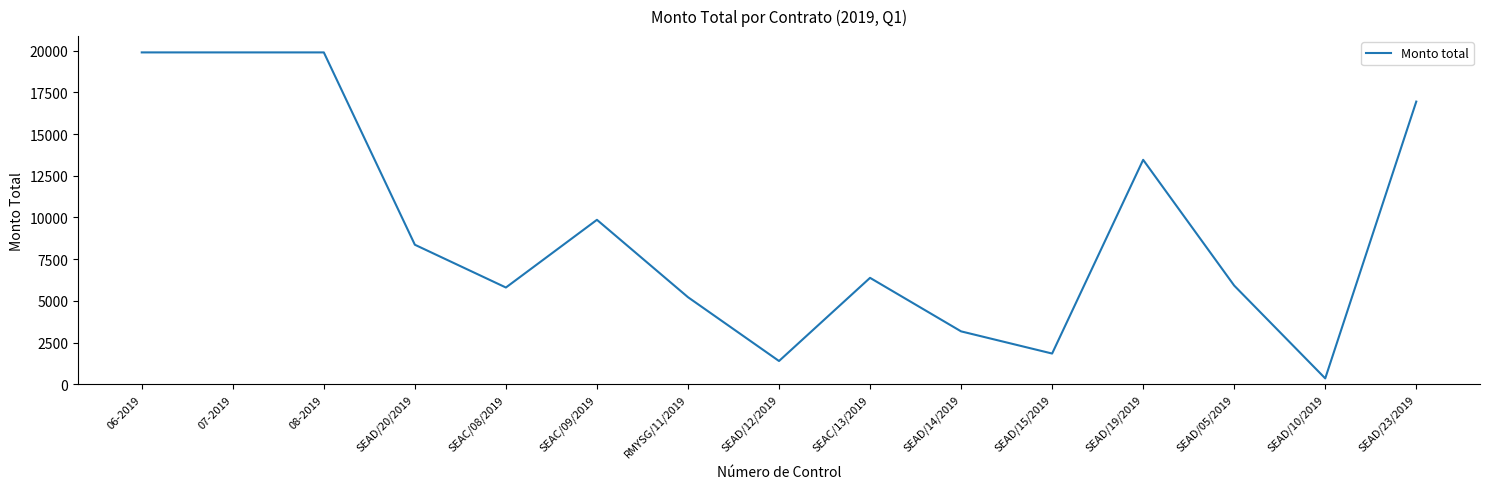

Approximately how many times larger is the value at SEAD/19/2019 compared to SEAD/12/2019?

9.7